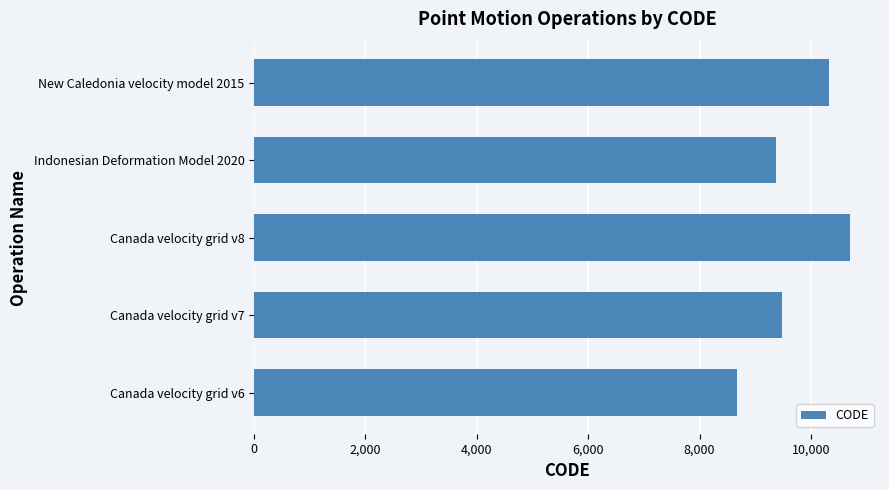

Which has a higher value, Canada velocity grid v6 or Canada velocity grid v8?

Canada velocity grid v8